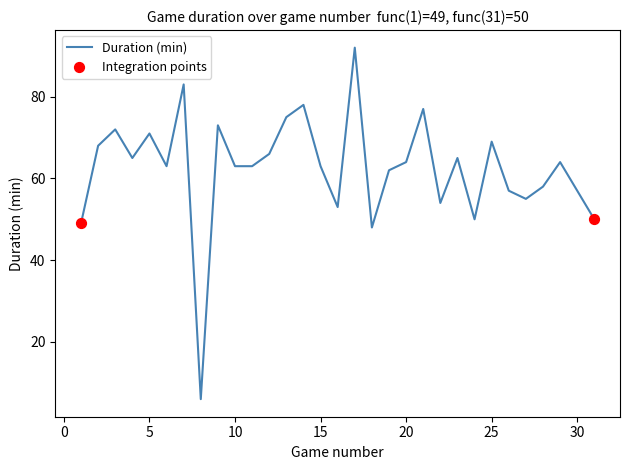

What is the difference between the maximum and minimum values?

86